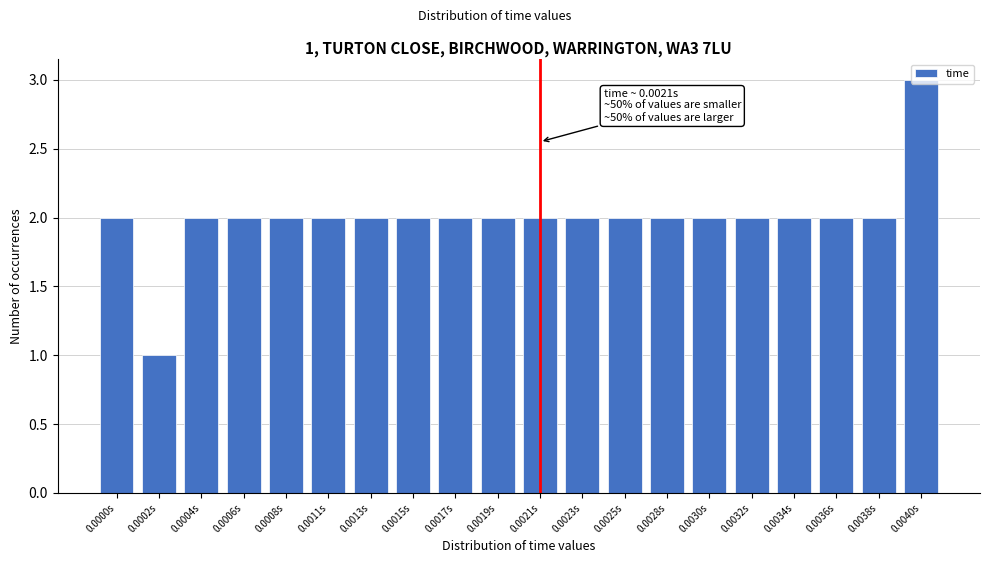

What is the sum of the values at 0.0002s and 0.0000s?

3